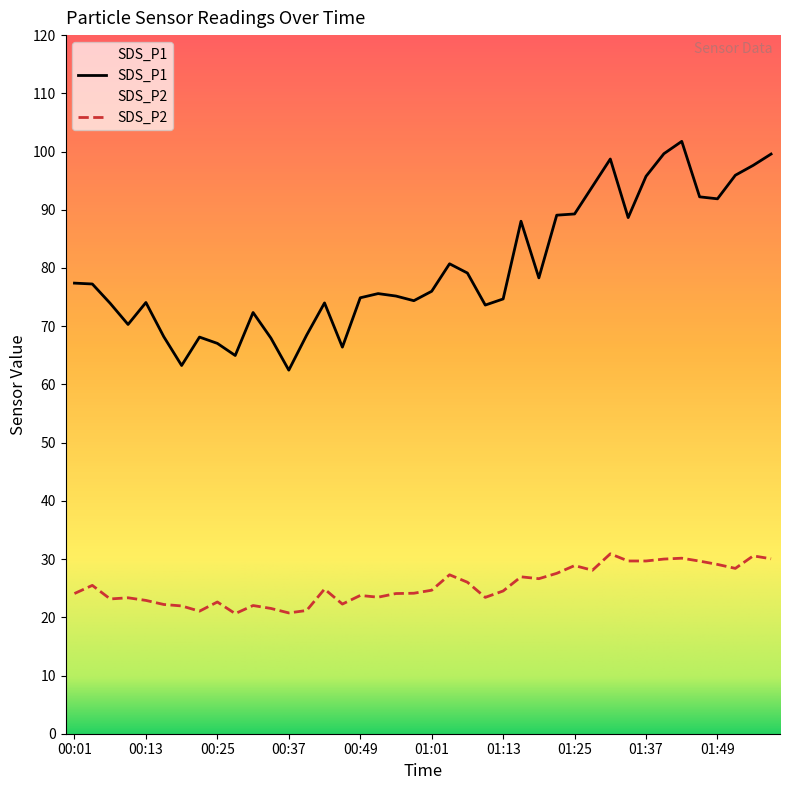

What are all the series names shown in the legend?

SDS_P1, SDS_P2